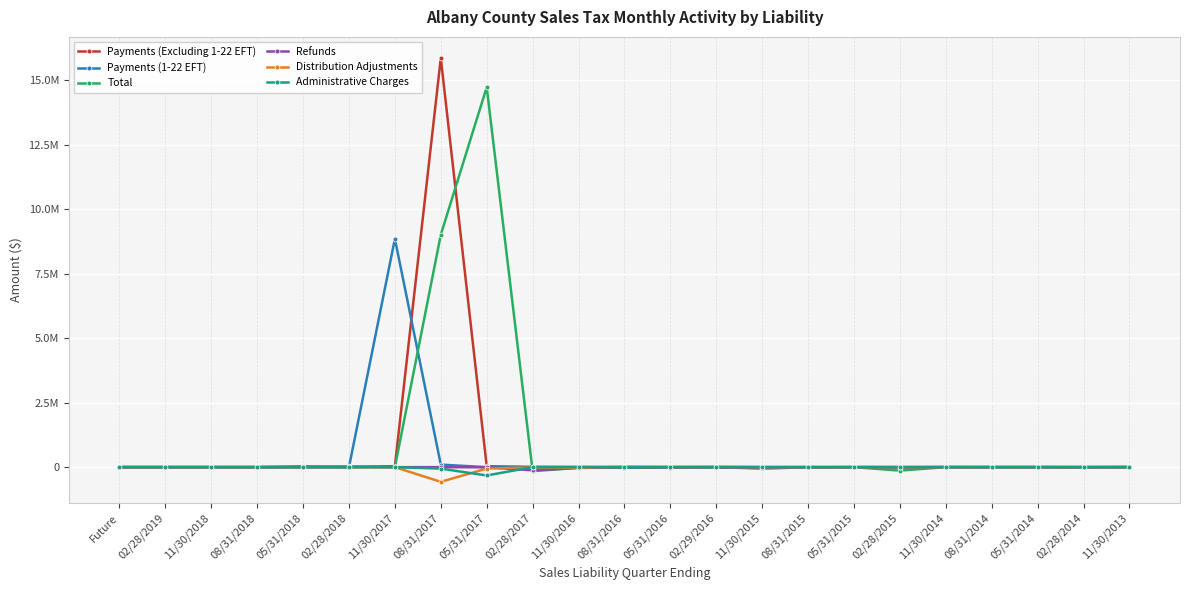

At 08/31/2016, list the series in order from smallest to largest.

Total, Refunds, Payments (1-22 EFT), Administrative Charges, Payments (Excluding 1-22 EFT), Distribution Adjustments